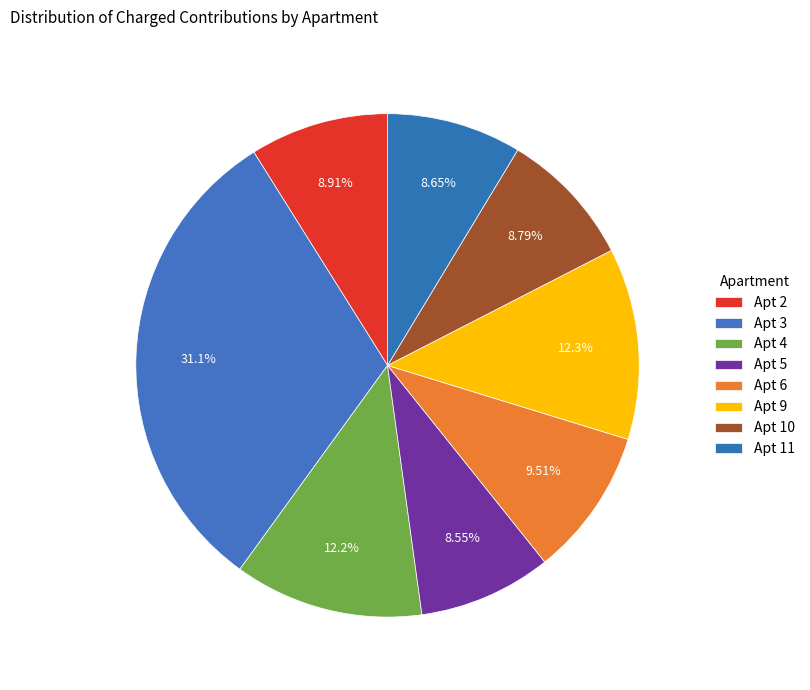

Count the number of slices in the pie.

8